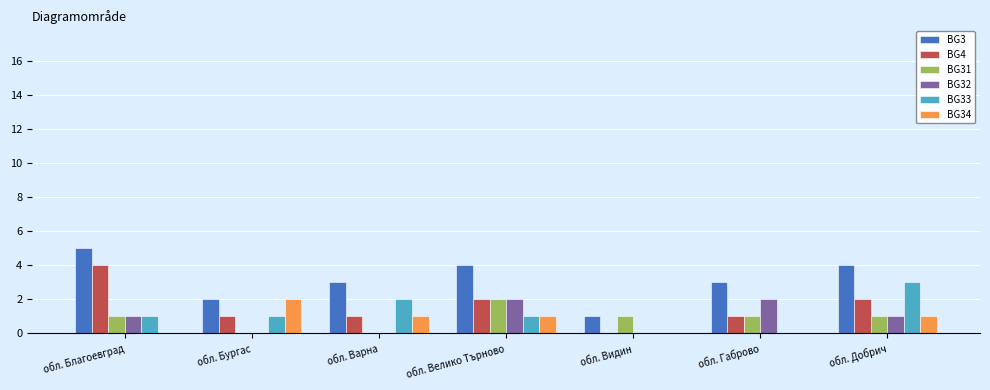

At which label does BG34 reach its peak?

обл. Бургас